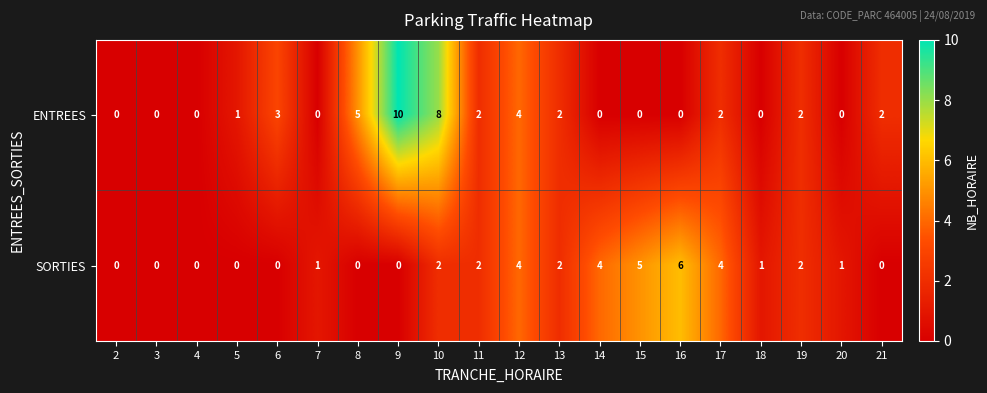

Where does the ENTREES series first go above 2?

6